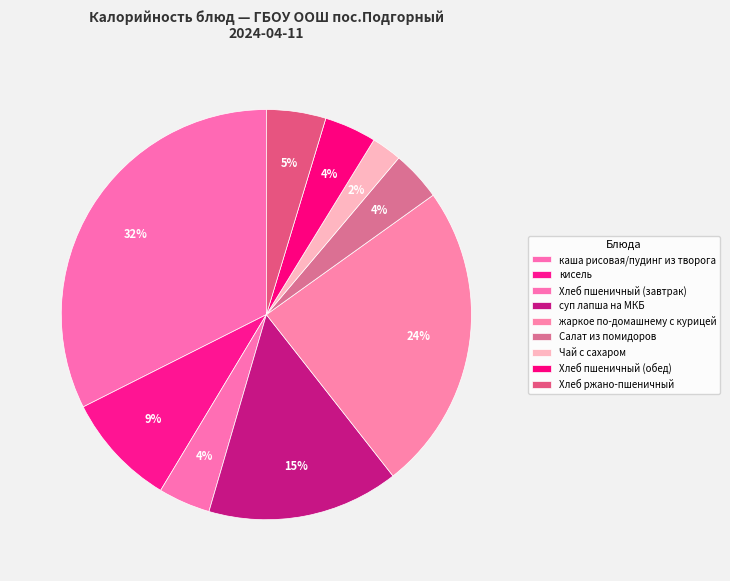

Count the number of slices in the pie.

9